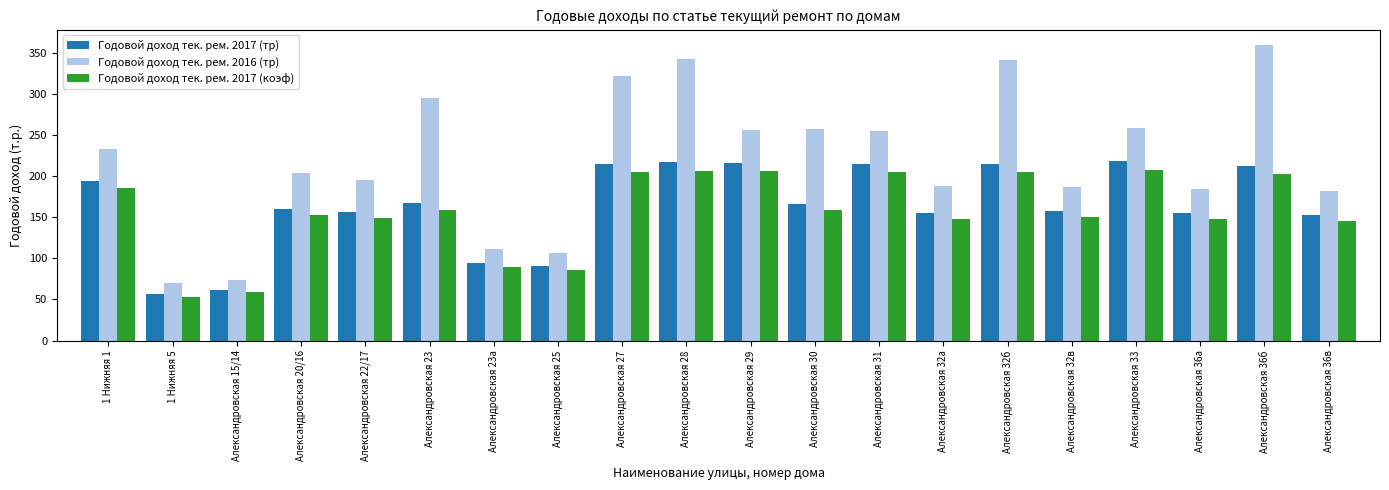

What position from the left is Александровская 22/17?

5